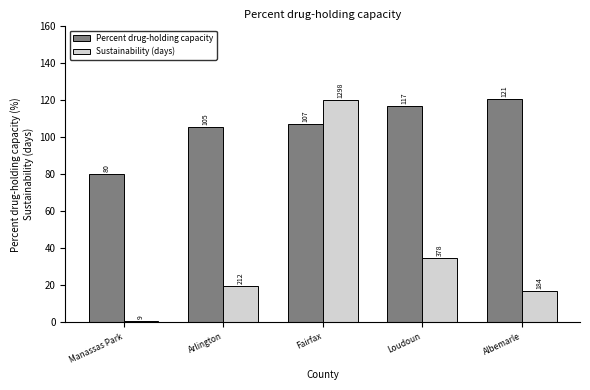

At Arlington, list the series in order from smallest to largest.

Sustainability (days), Percent drug-holding capacity